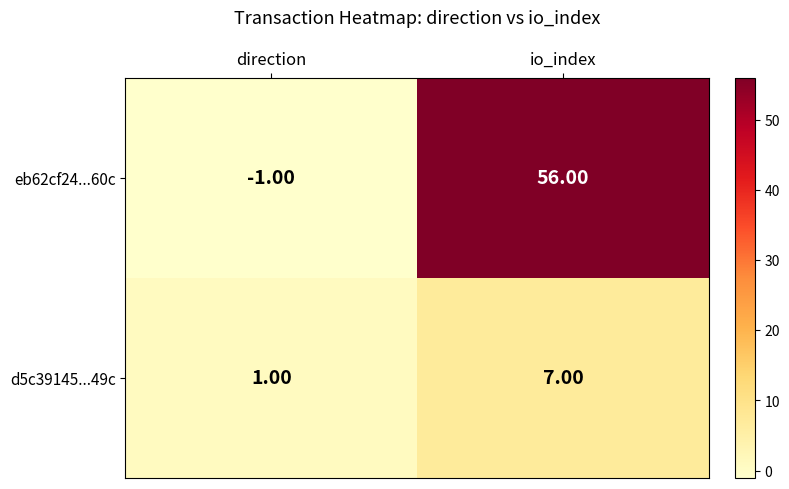

What is the spread (max minus min) of values at direction?

2